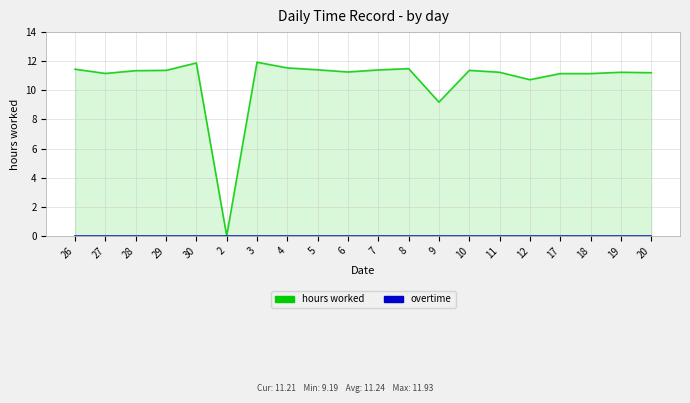

At which category is the sum across all series the highest?

3